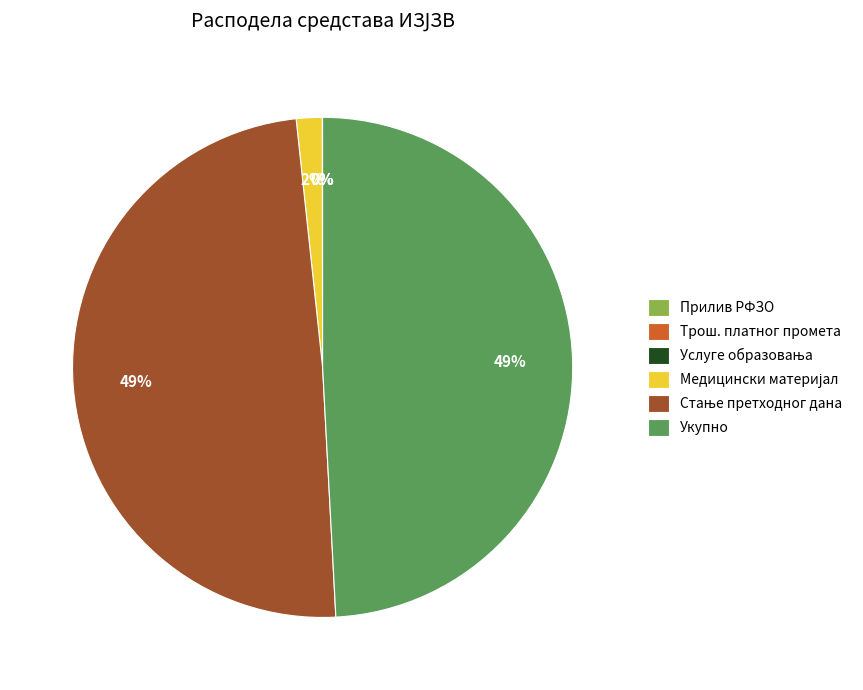

Does any single category account for the majority?

No